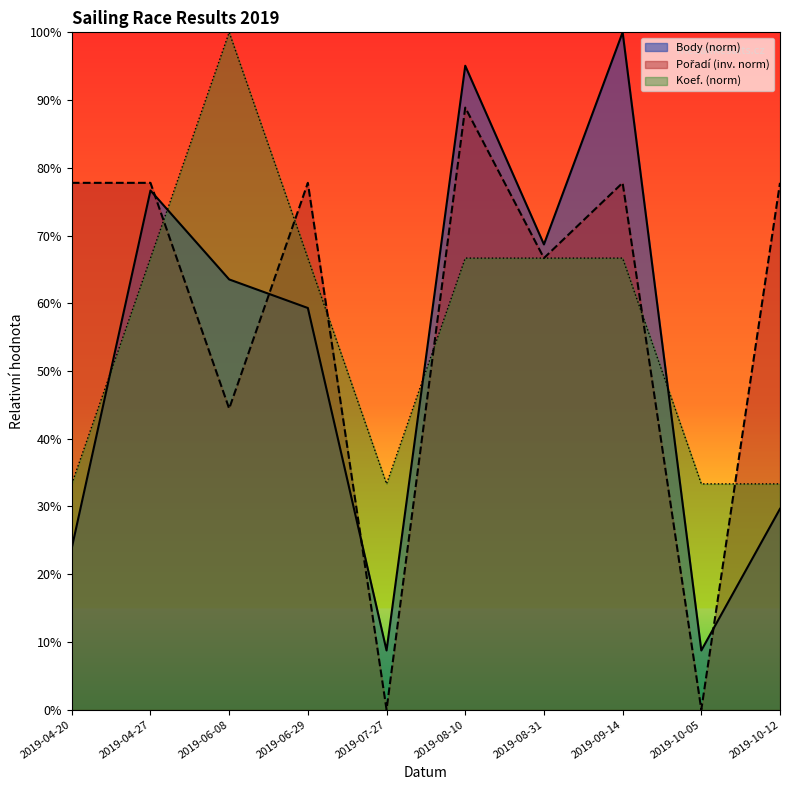

How many interior local valleys does the Pořadí series have?

4